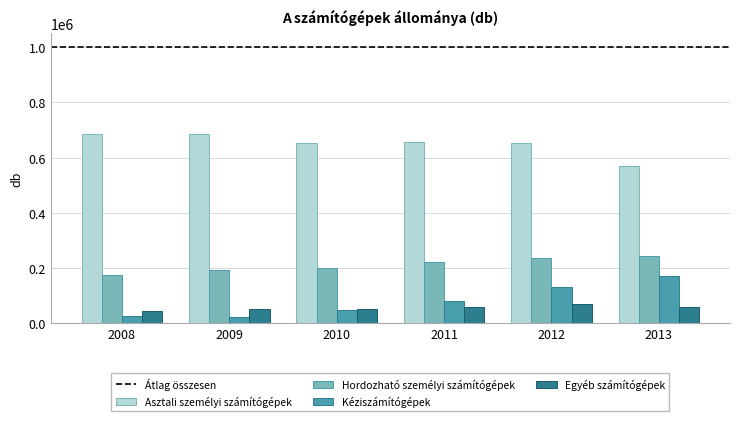

What is the spread (max minus min) of values at 2009?

662502